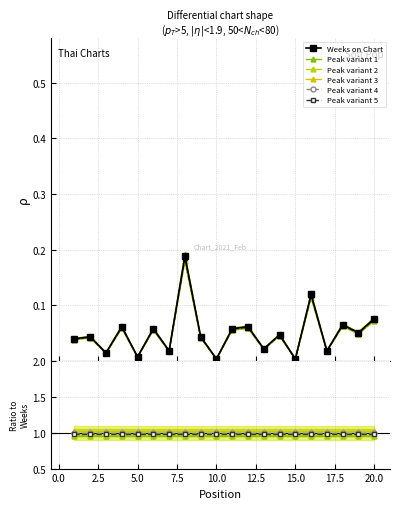

List the series in order of their peak value, highest first.

Peak variant 3, Peak variant 4, Peak variant 5, Peak variant 2, Peak variant 1, Weeks on Chart